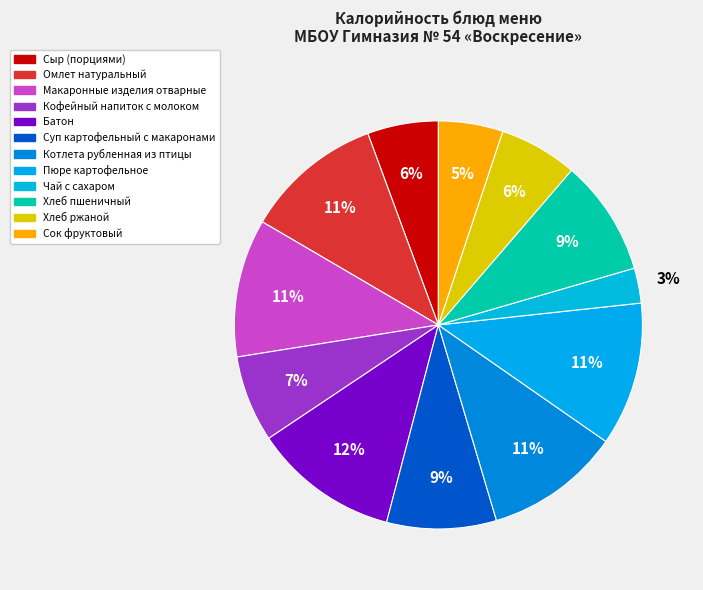

Is there a majority slice in this chart?

No